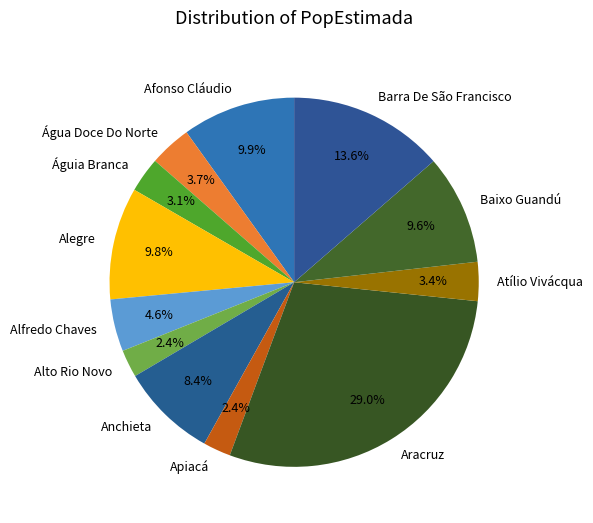

Count the number of slices in the pie.

12